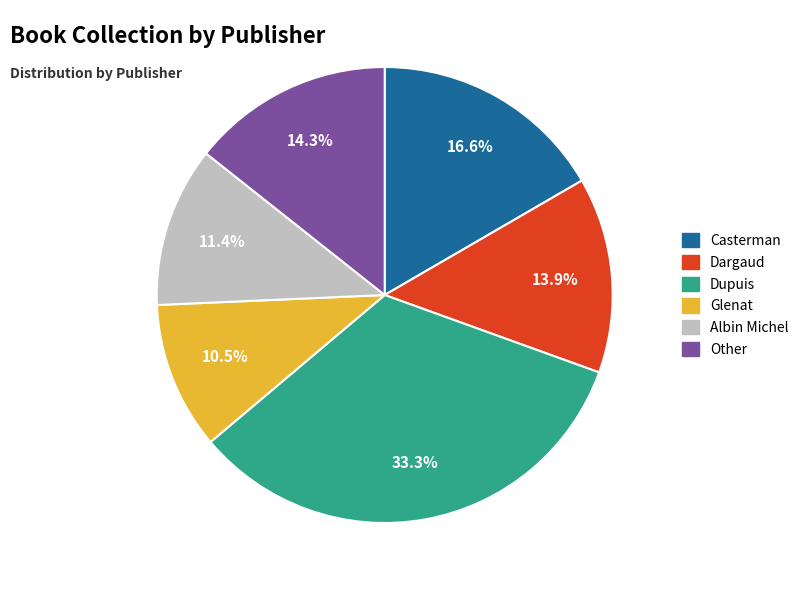

Does rank=1 (id:937) represent more than half of the total?

No